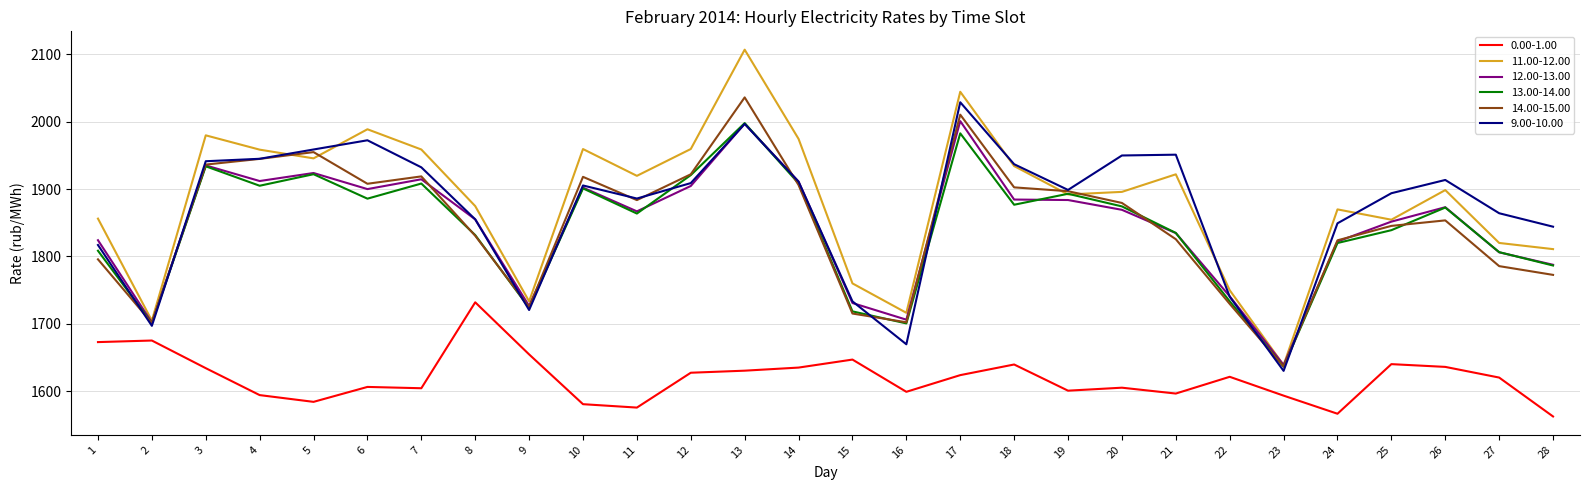

Which series has the largest total across all categories?

11.00-12.00